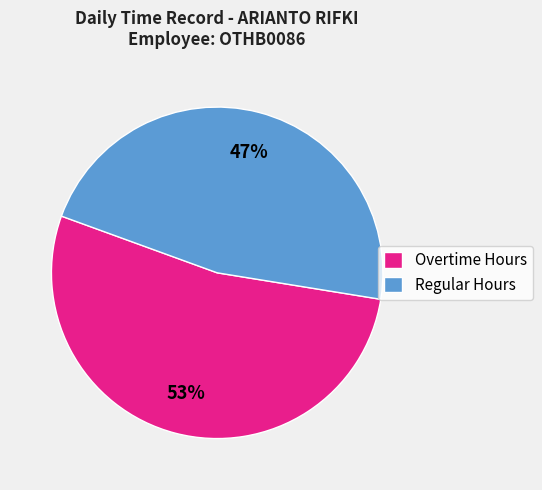

Rank the categories by value from highest to lowest.

Overtime Hours, Regular Hours